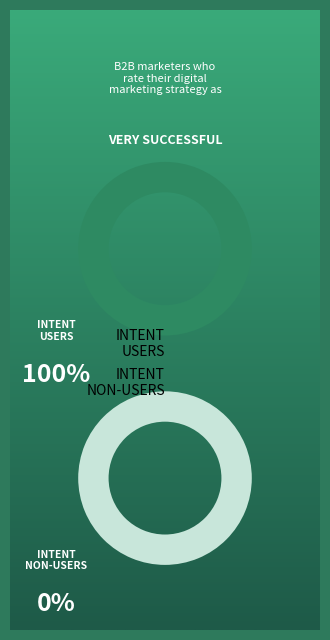

The 61134 slice represents 51% of the pie. True or false?

False